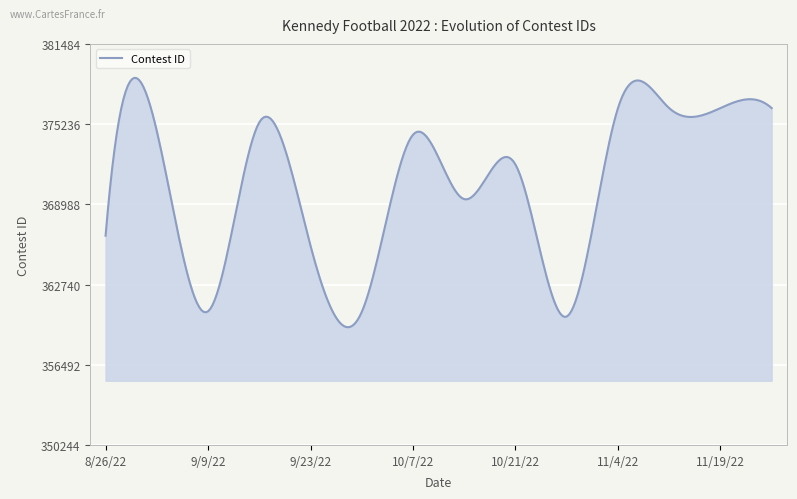

What is the difference between the maximum and minimum values?

19425.4